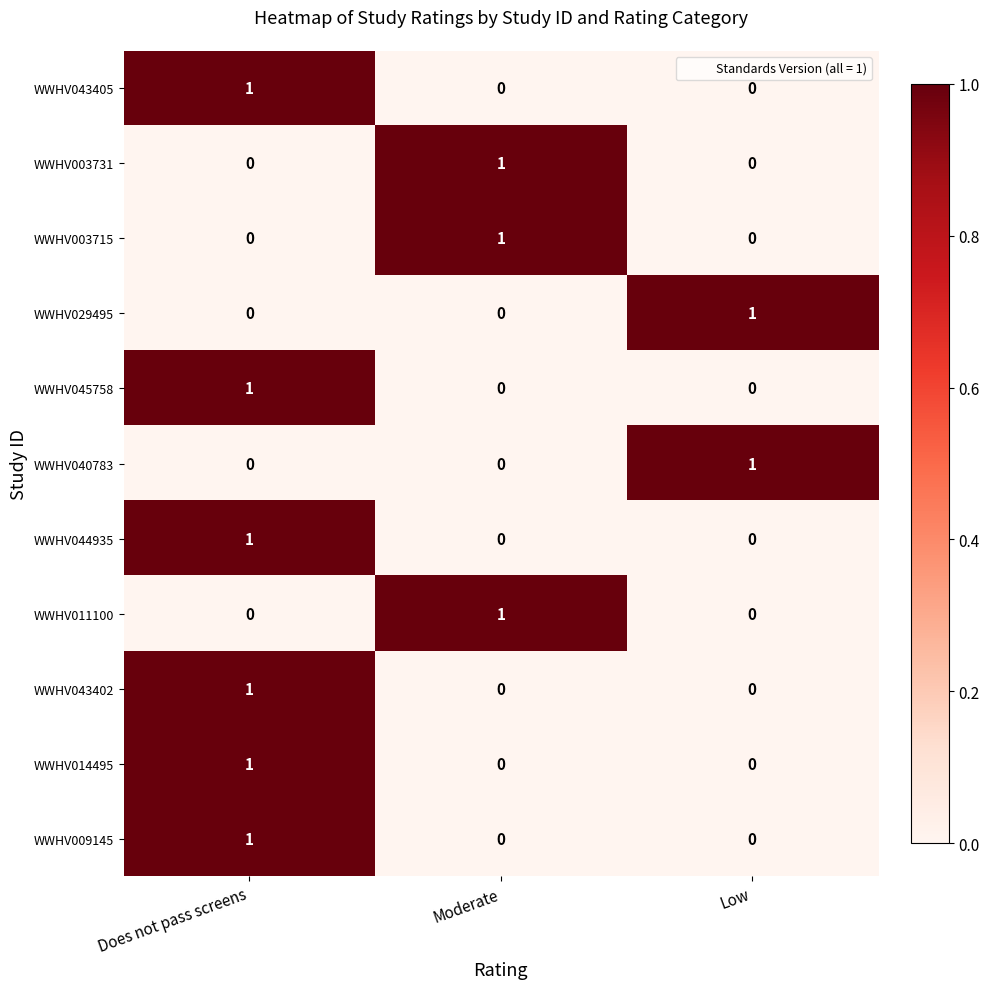

What is the total value across all series at Does not pass screens?

6